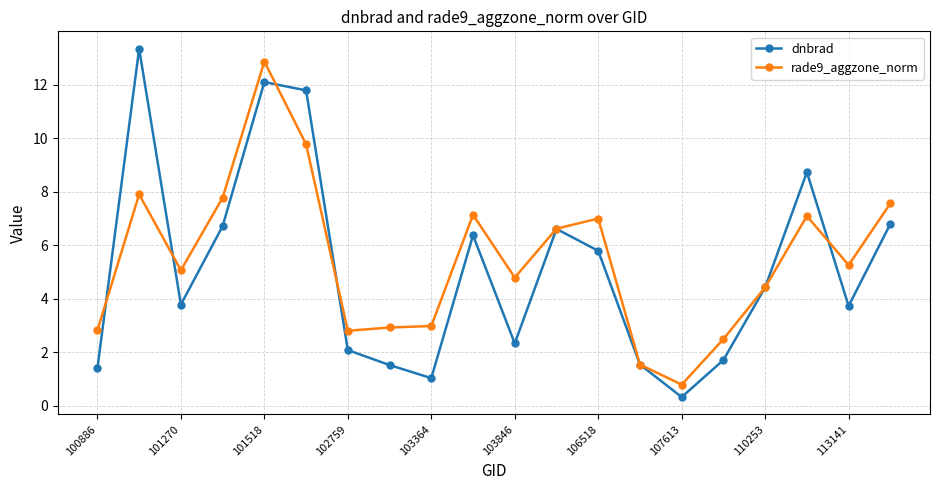

What is the value of the rade9_aggzone_norm point at the 6th from the left?

9.8